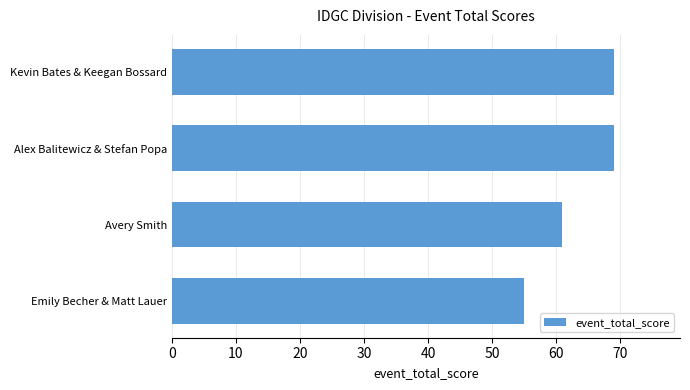

Is it true that the value at Emily Becher & Matt Lauer is 55?

True